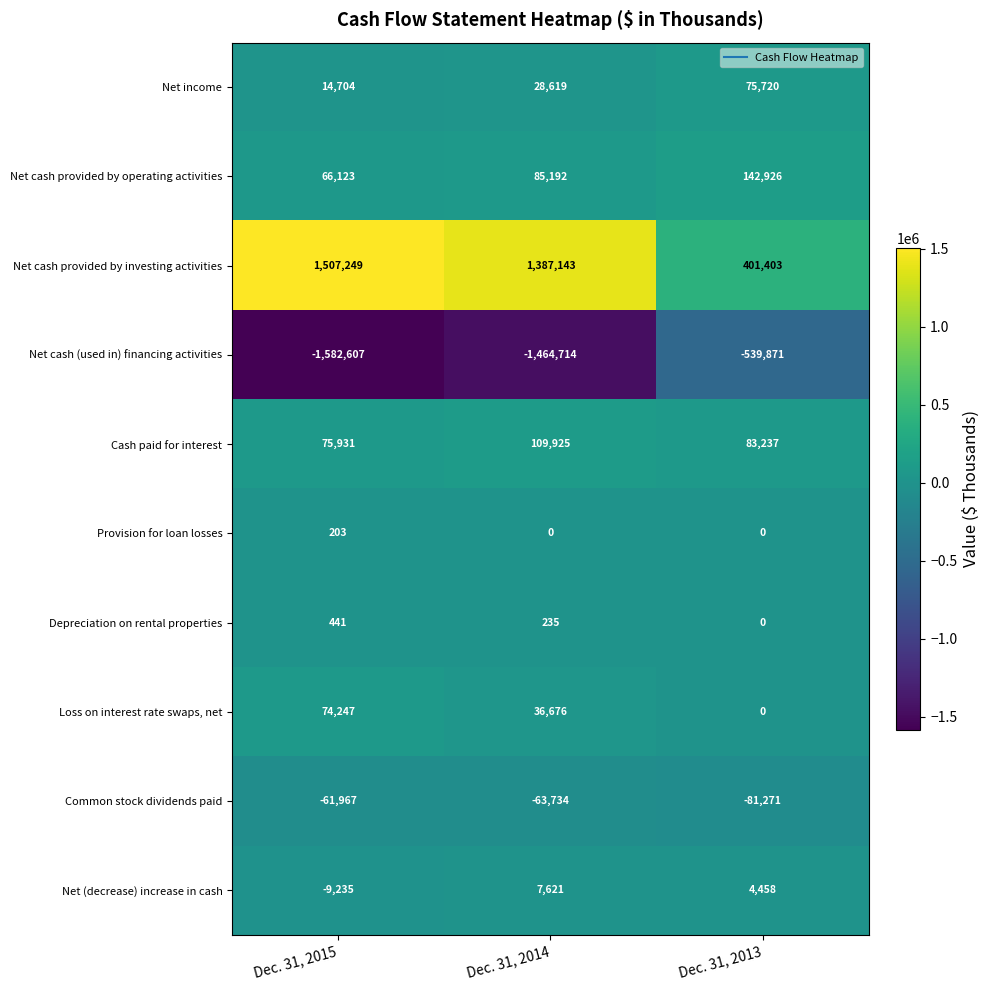

At which category is the sum across all series the highest?

Dec. 31, 2014